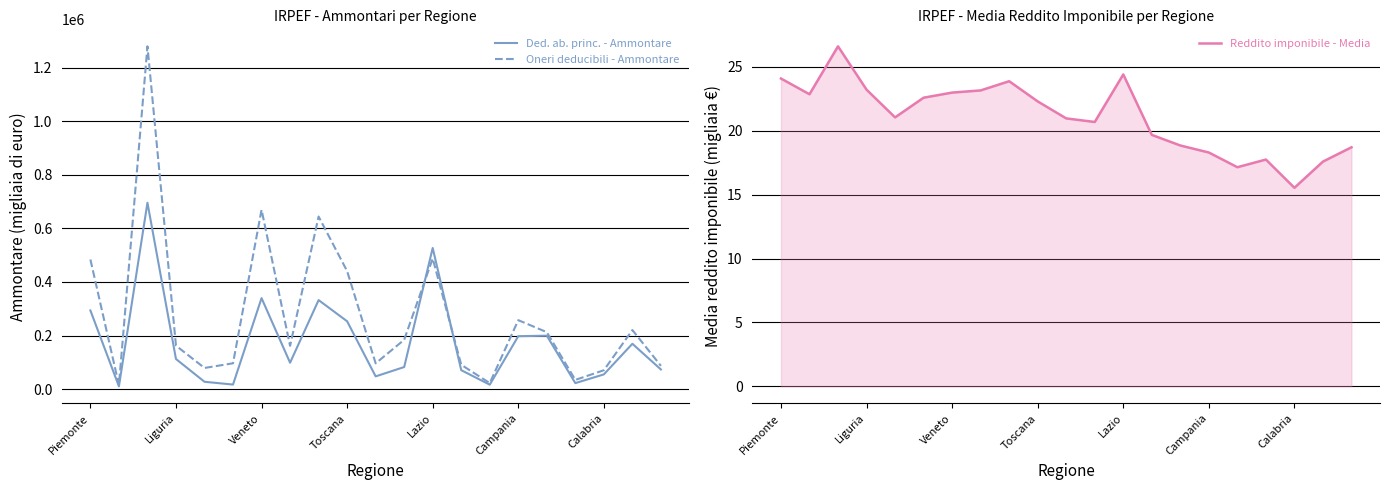

True or false: Ded. ab. princ. - Ammontare has a value of 22225.6 at 14.

False